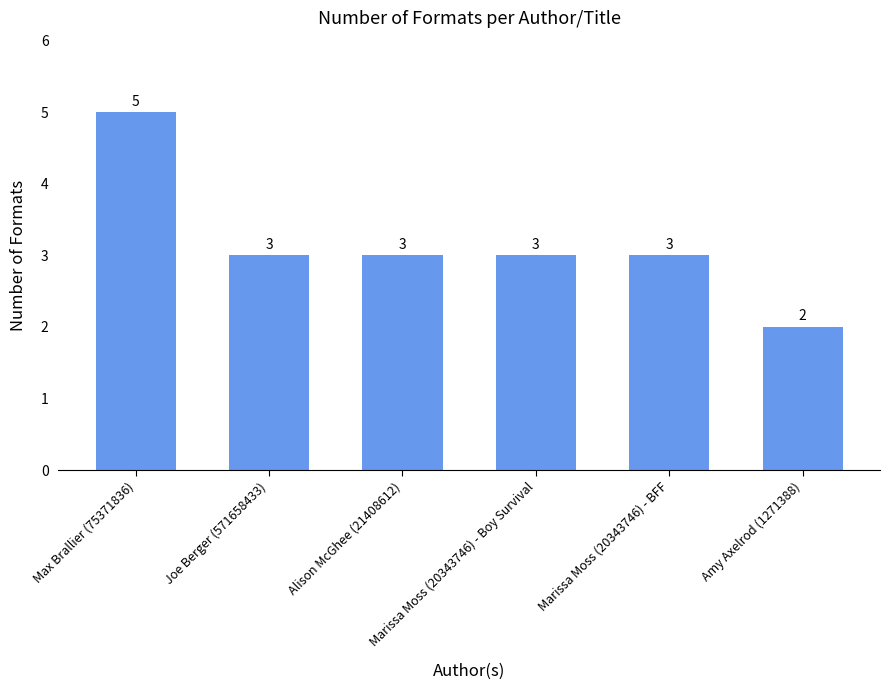

Is it true that the value at Marissa Moss (20343746) - Boy Survival is 3?

True